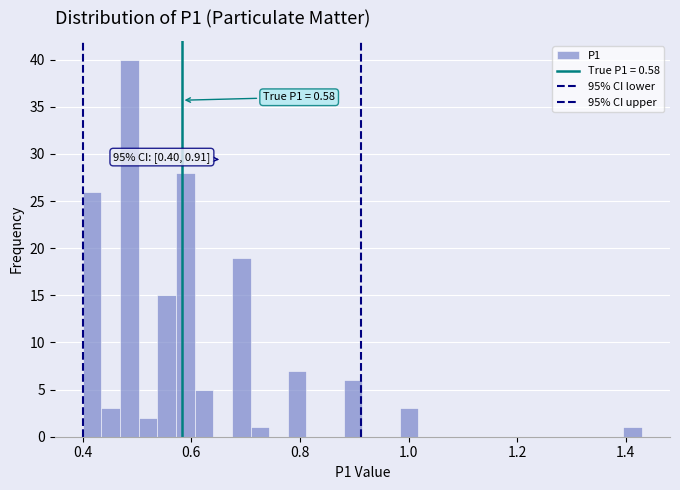

Read against the x-axis, roughly where is the centre of the tallest bar?

0.48